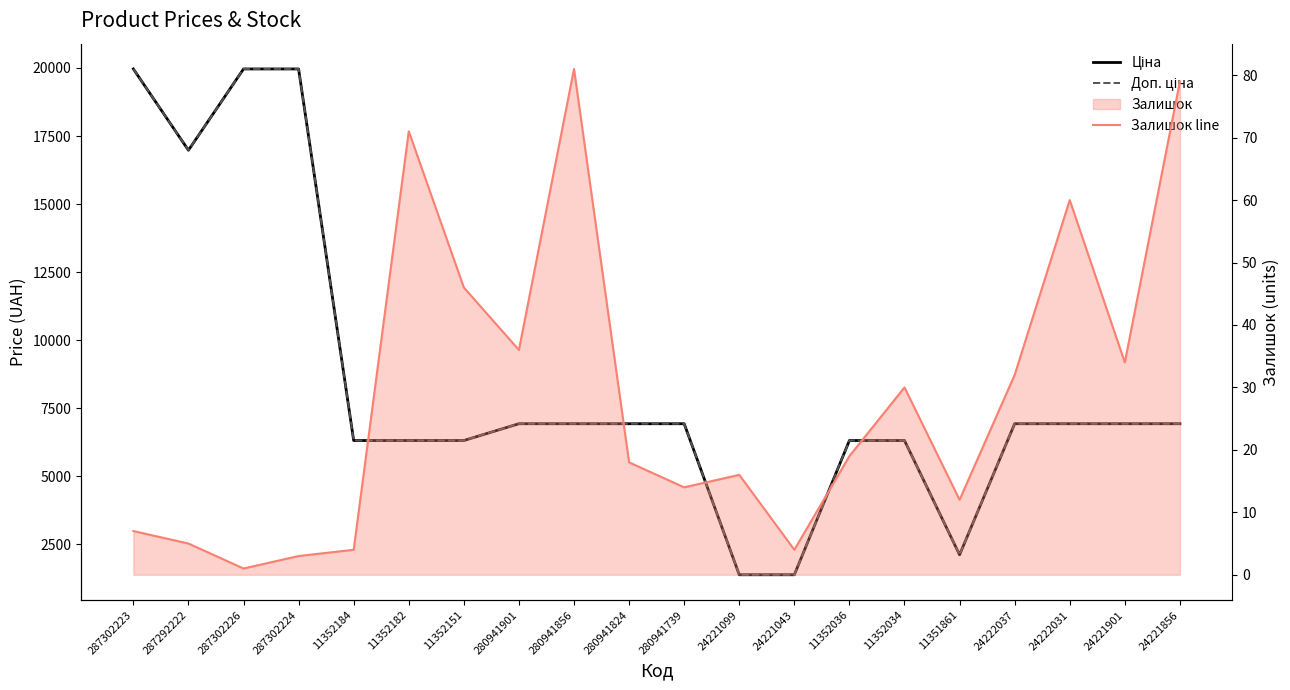

At which category is the sum across all series the highest?

287302223